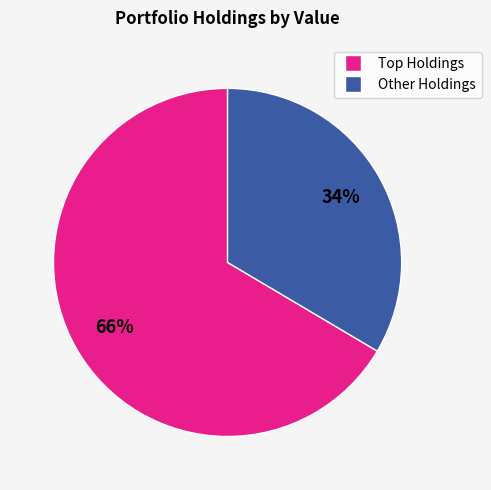

To the nearest percent, what is the average slice percentage?

50%